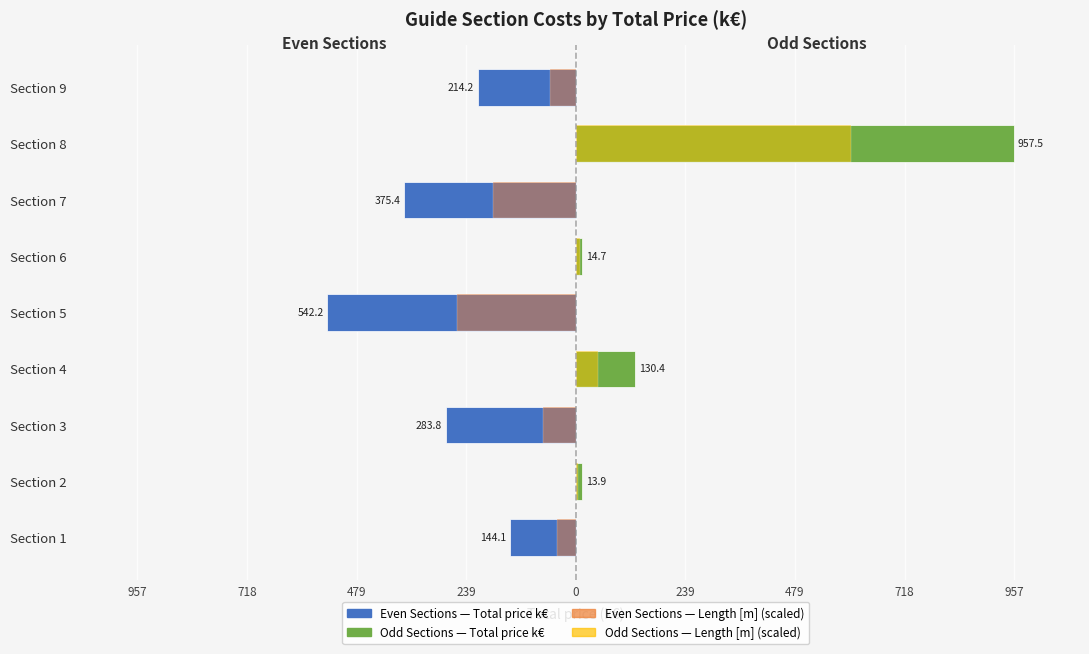

Count the number of values greater than 214.

5